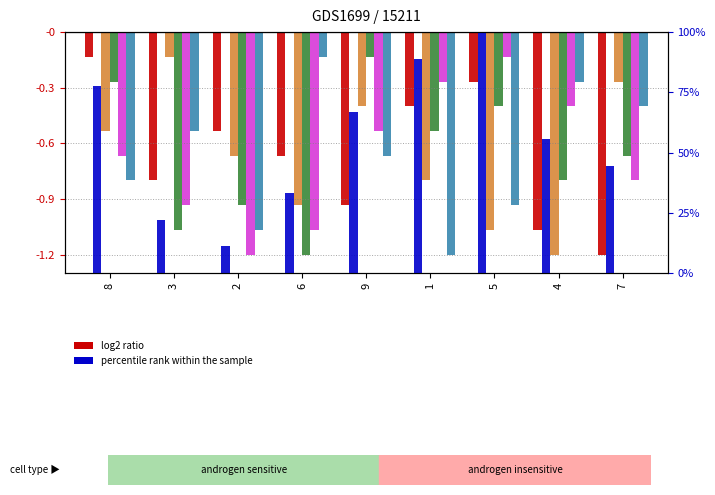

Which category has the lowest value across all series?

7